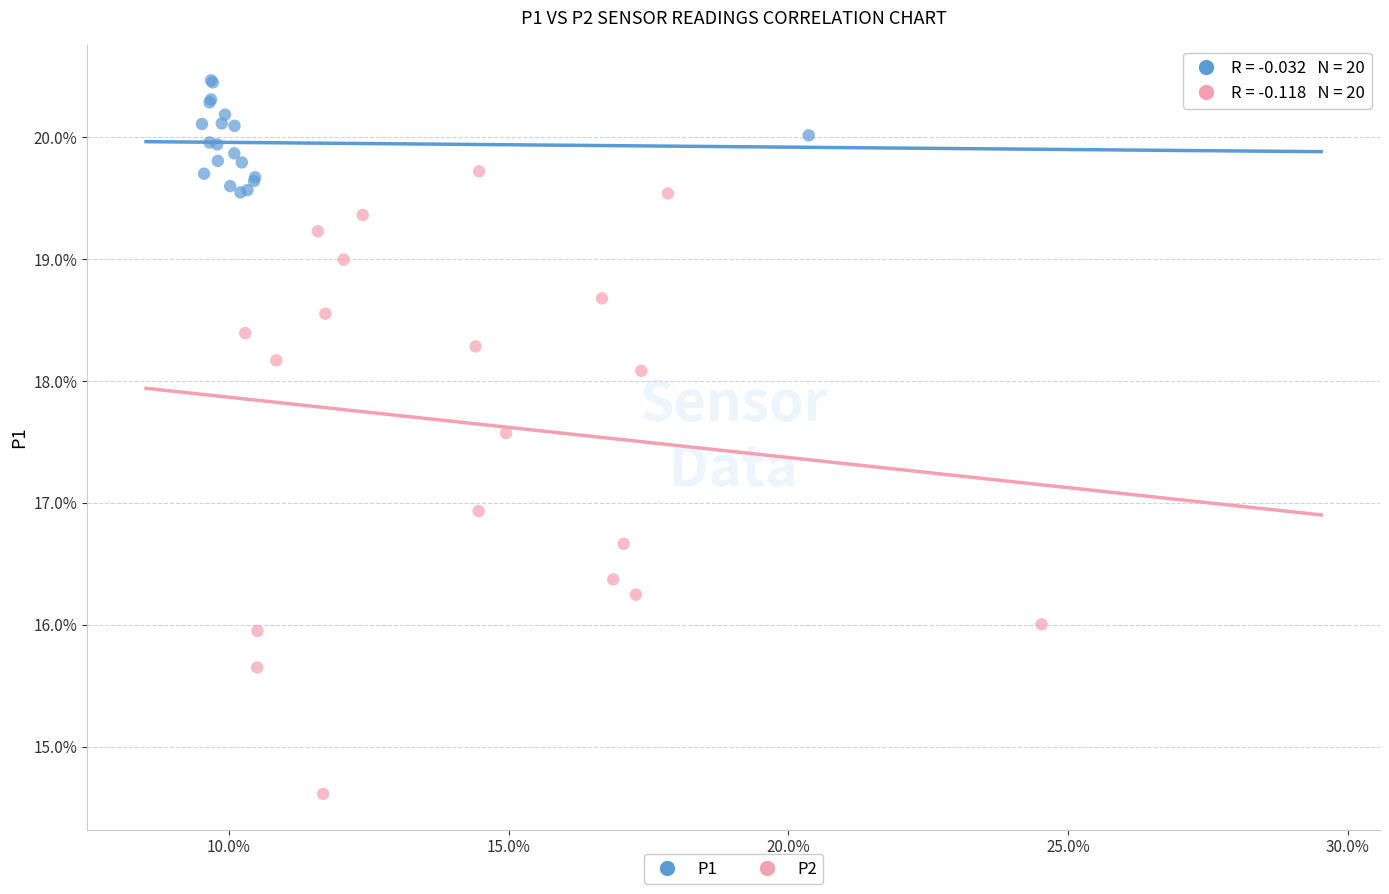

What are all the series names shown in the legend?

P1, P2